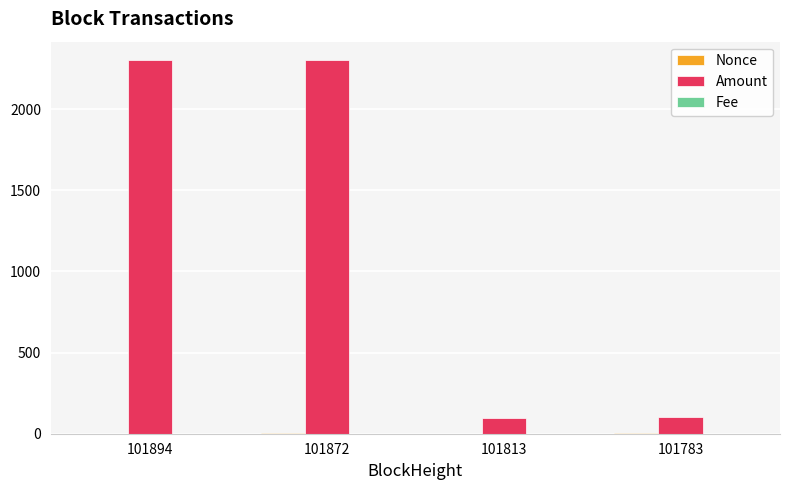

What is the sum of all Amount values?

4800.6